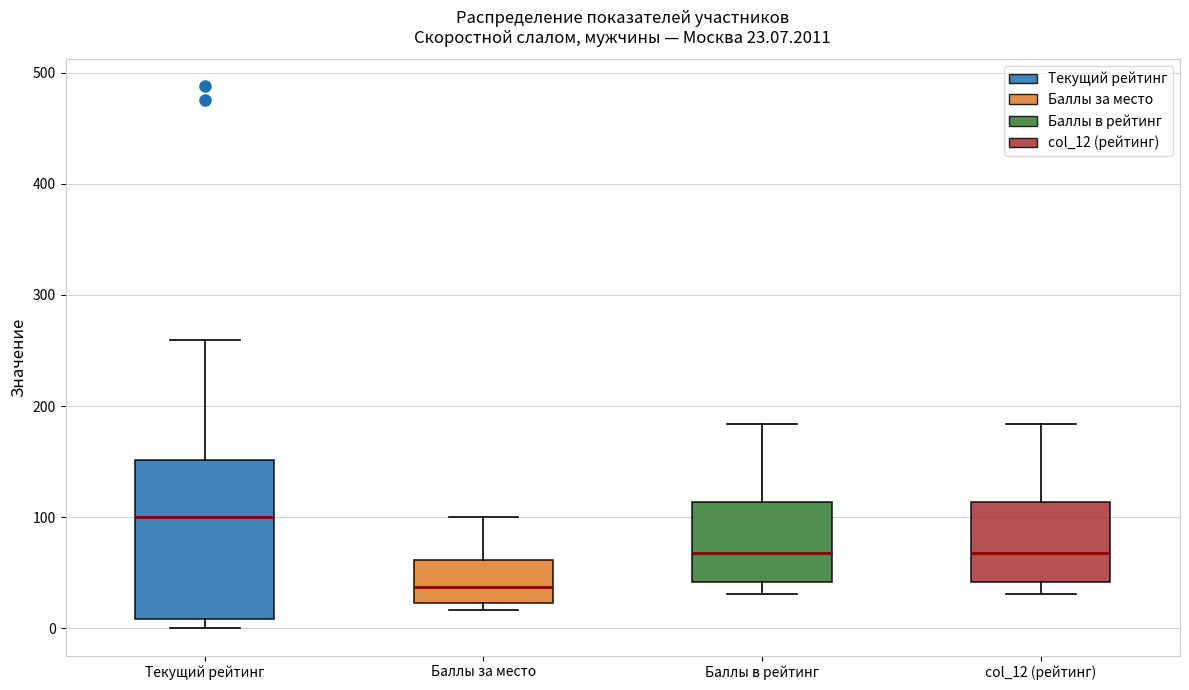

Which box's median line is the highest?

Текущий рейтинг